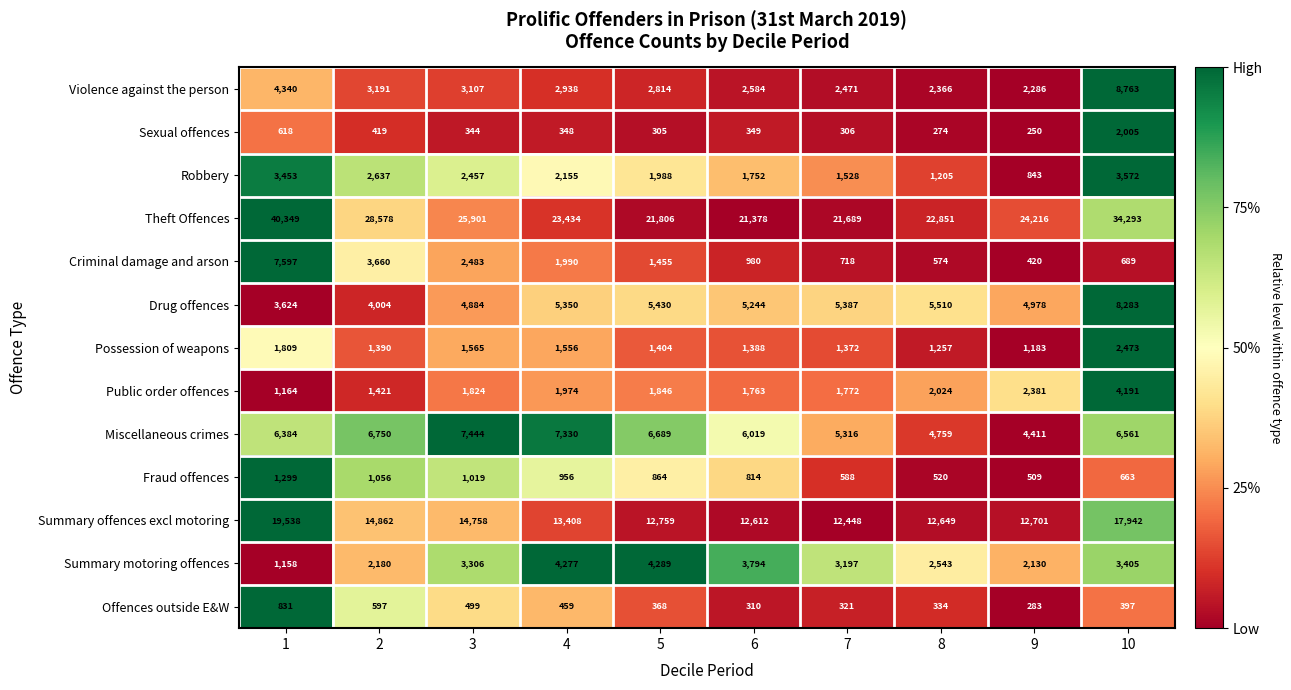

What is the difference between the maximum and minimum values in the Violence against the person series?

6477